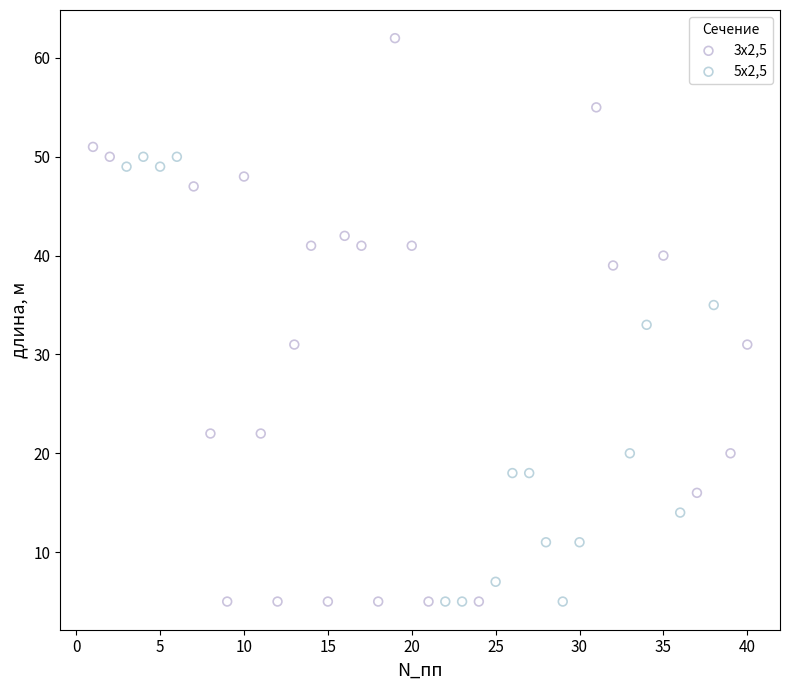

Which series has the widest spread of Y values?

3х2,5